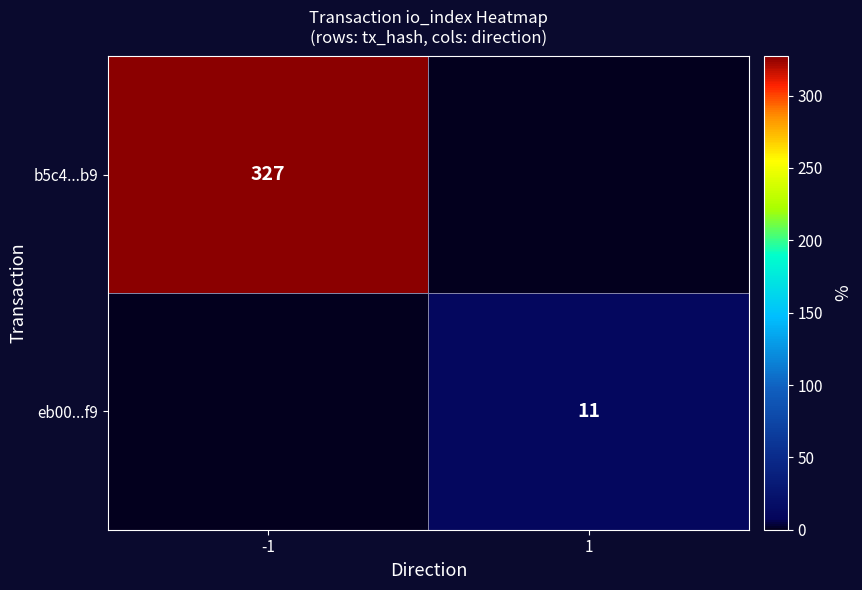

The value of b5c4...b9 at -1 is 327. True or false?

True